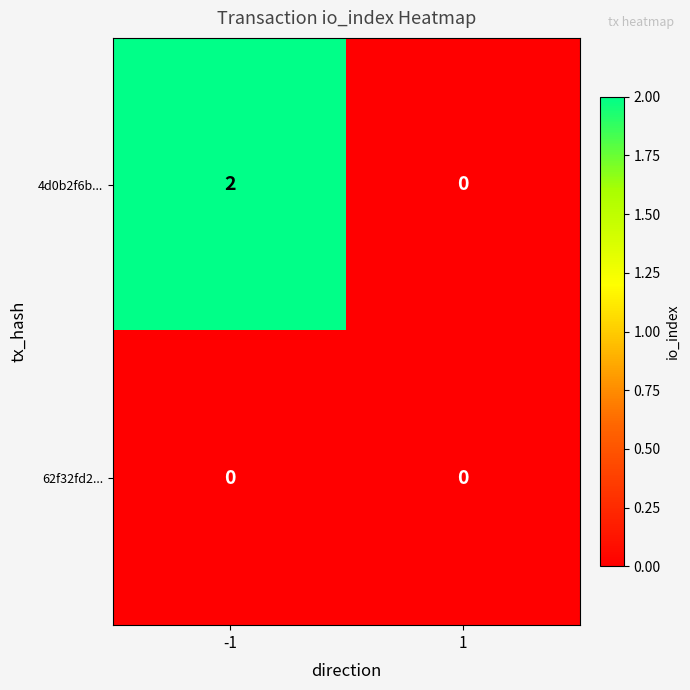

Reading left to right, list all the values displayed in this chart.

4d0b2f6b...: -1=2	1=0
62f32fd2...: -1=0	1=0